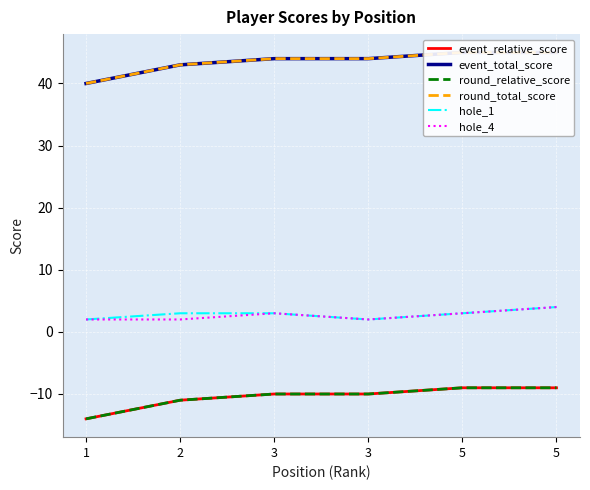

True or false: event_total_score and hole_4 cross at least once.

False